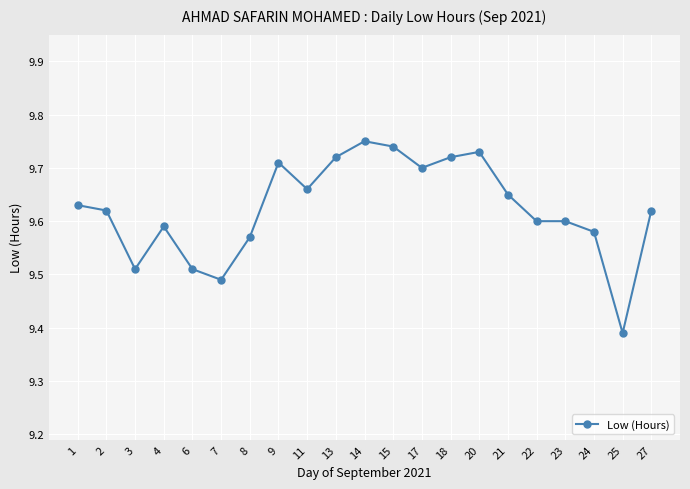

How many series are shown in this chart?

1